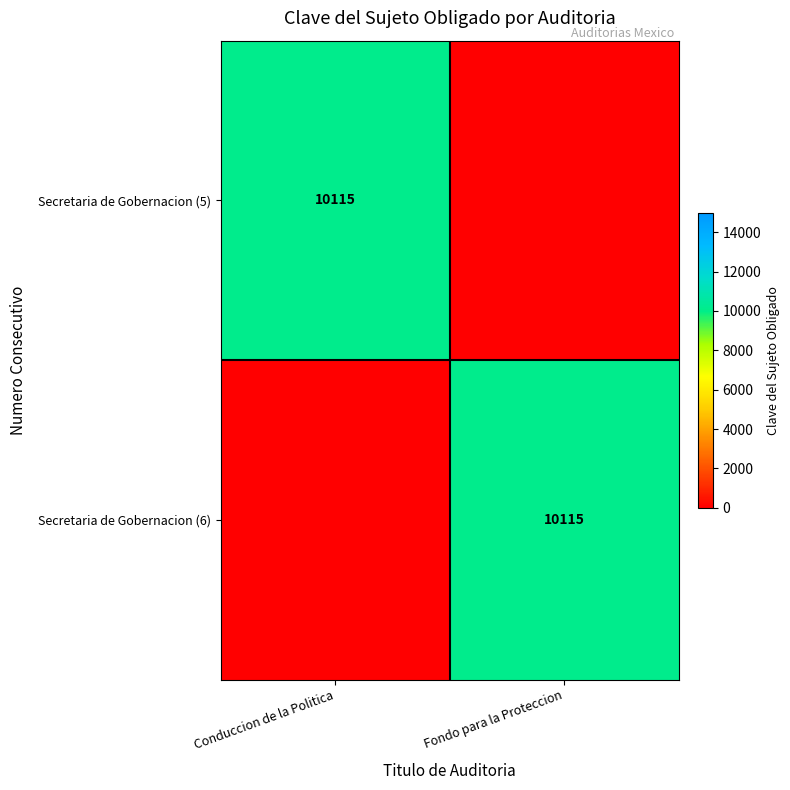

The Secretaria de Gobernacion (5) series shows 10115 at Conduccion de la Politica. True or false?

True